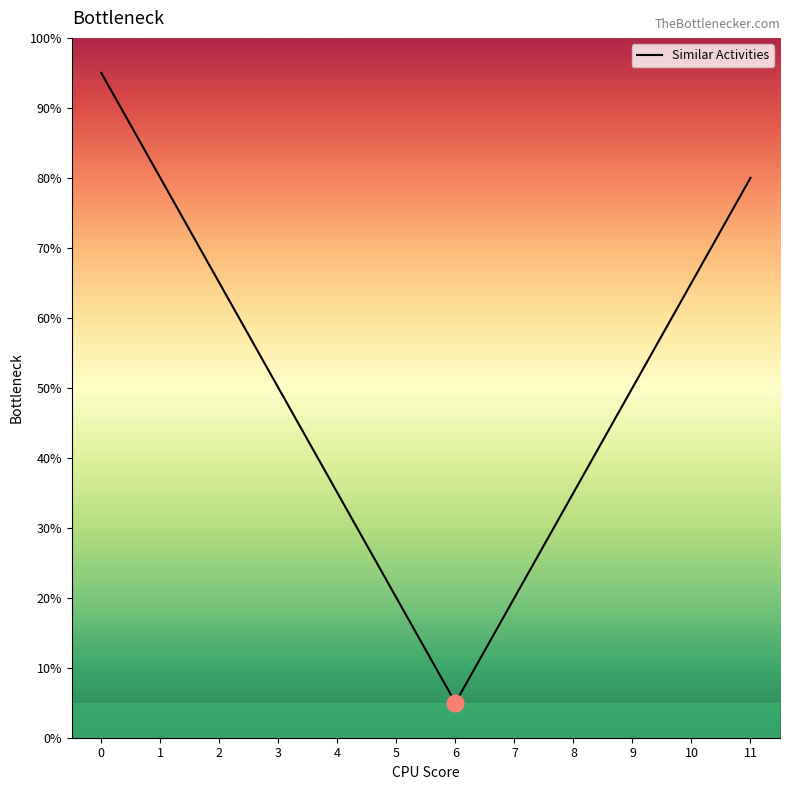

List the labels in order of value, smallest first.

6, 5, 7, 4, 8, 3, 9, 2, 10, 1, 11, 0